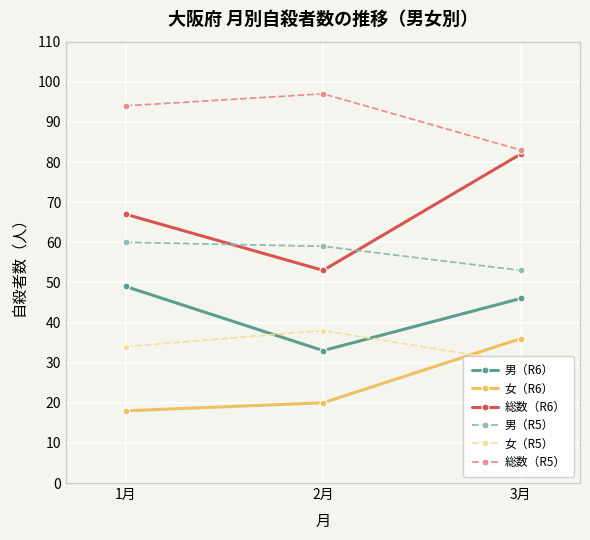

What is the total value across all series at 3月?

330